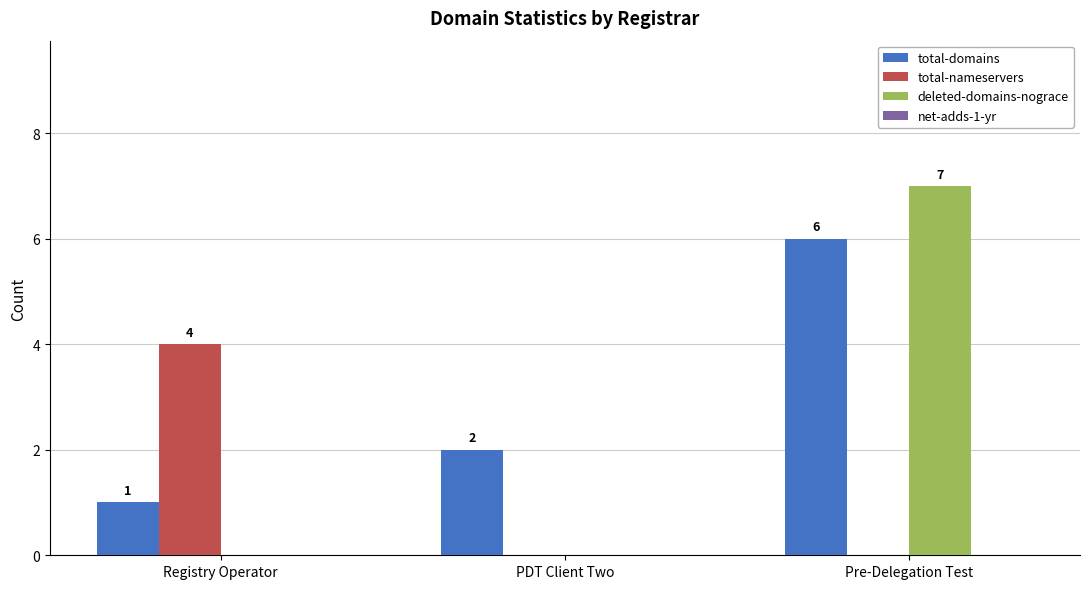

What is the sum of all deleted-domains-nograce values?

7